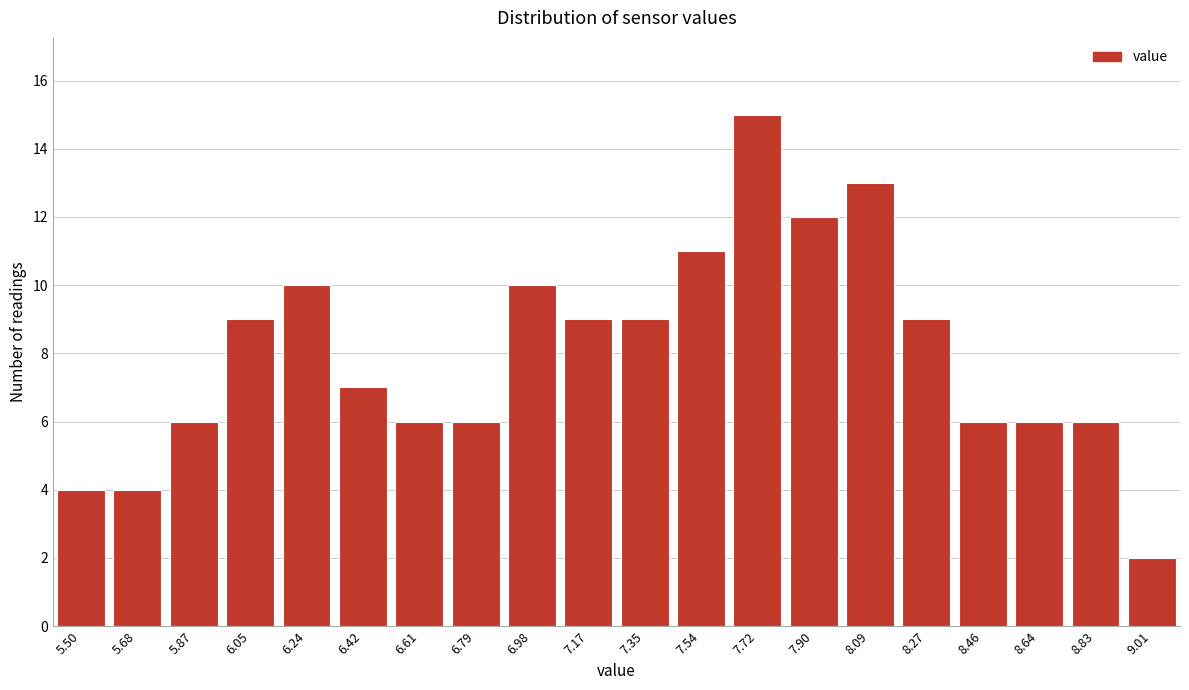

Reading left to right, list all the values displayed in this chart.

5.50=4	5.68=4	5.87=6	6.05=9	6.24=10	6.42=7	6.61=6	6.79=6	6.98=10	7.17=9	7.35=9	7.54=11	7.72=15	7.90=12	8.09=13	8.27=9	8.46=6	8.64=6	8.83=6	9.01=2